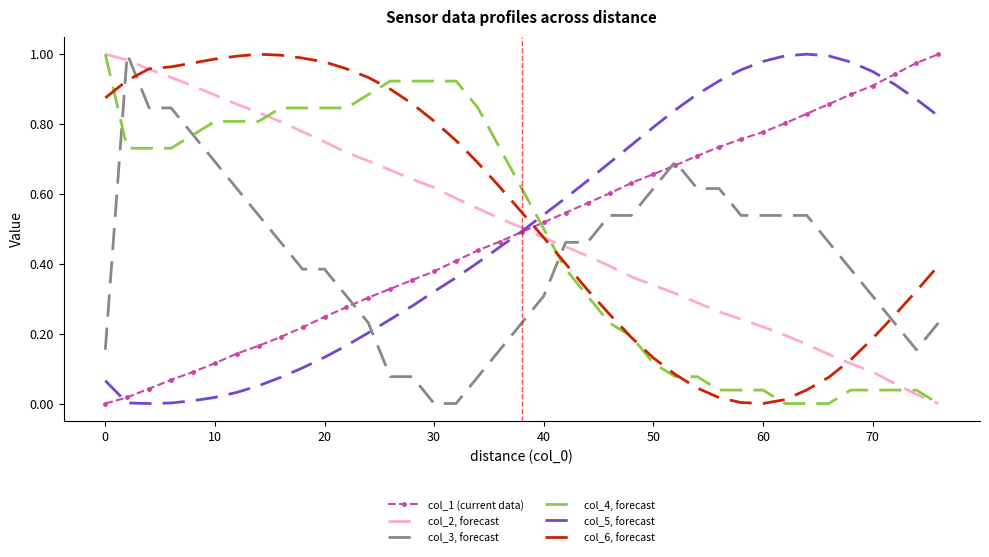

True or false: col_5, forecast and col_3, forecast intersect in this chart.

True